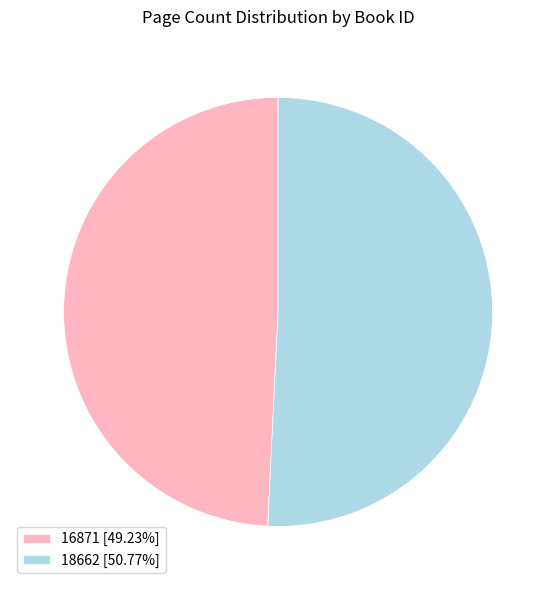

How many slices are in this pie chart?

2